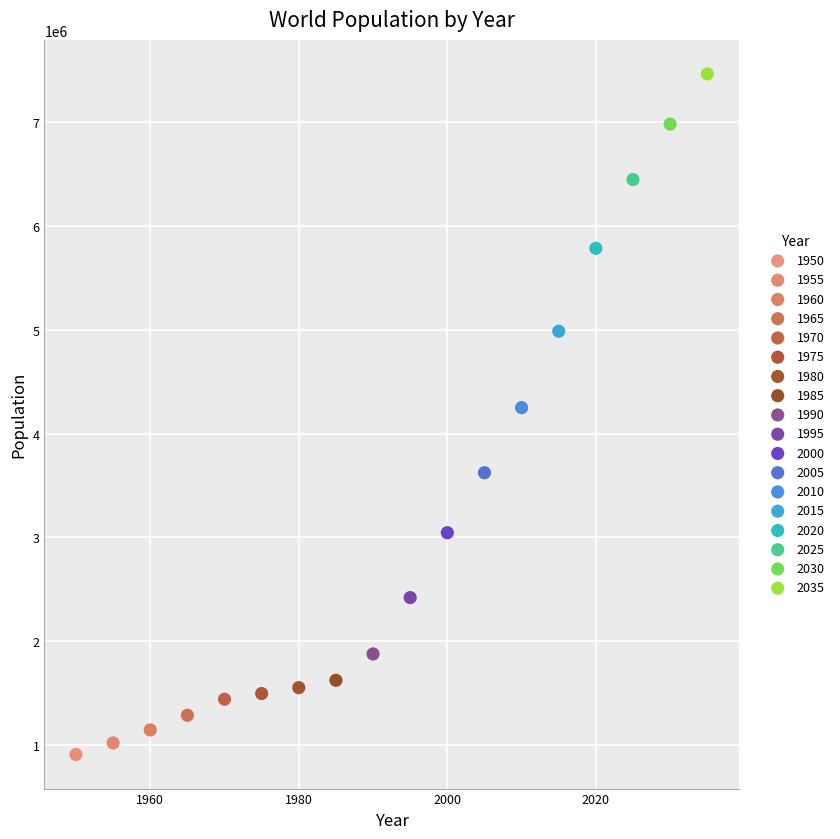

What are all the series names shown in the legend?

1950, 1955, 1960, 1965, 1970, 1975, 1980, 1985, 1990, 1995, 2000, 2005, 2010, 2015, 2020, 2025, 2030, 2035